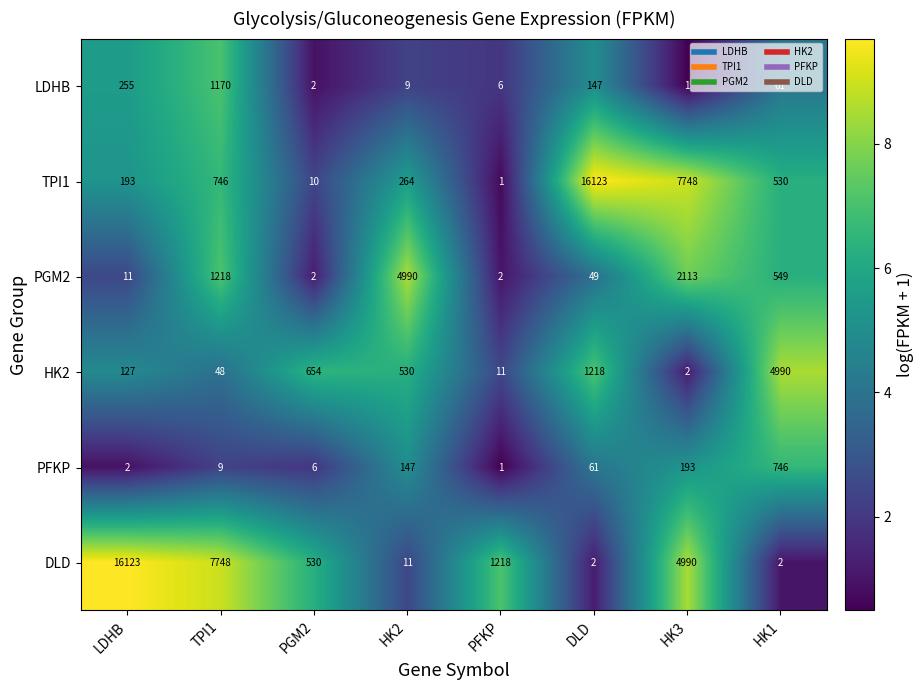

At HK1, list the series in order from largest to smallest.

HK2, PFKP, PGM2, TPI1, LDHB, DLD